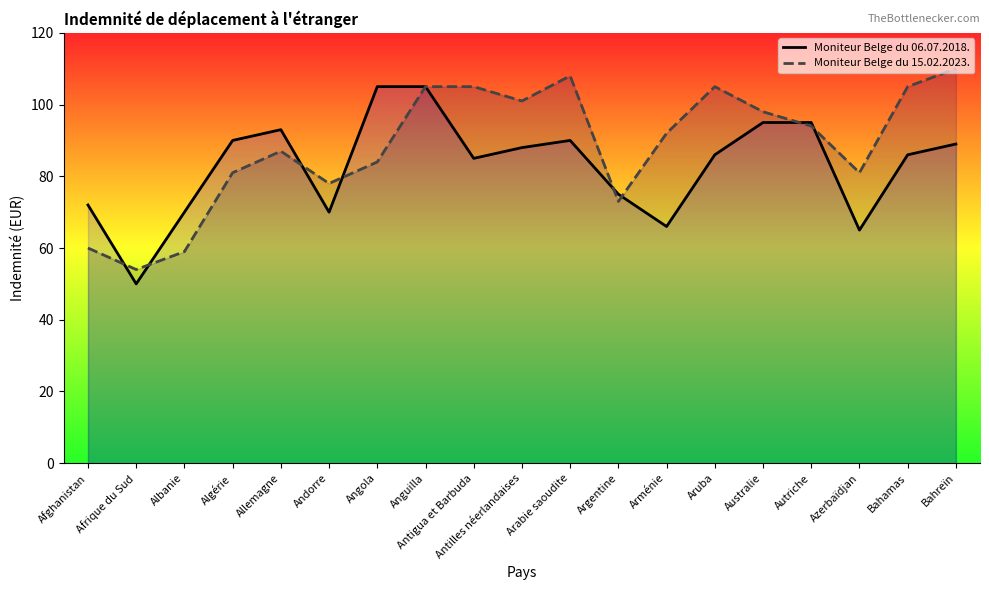

How many values in the Moniteur Belge du 15.02.2023. series exceed 92?

9